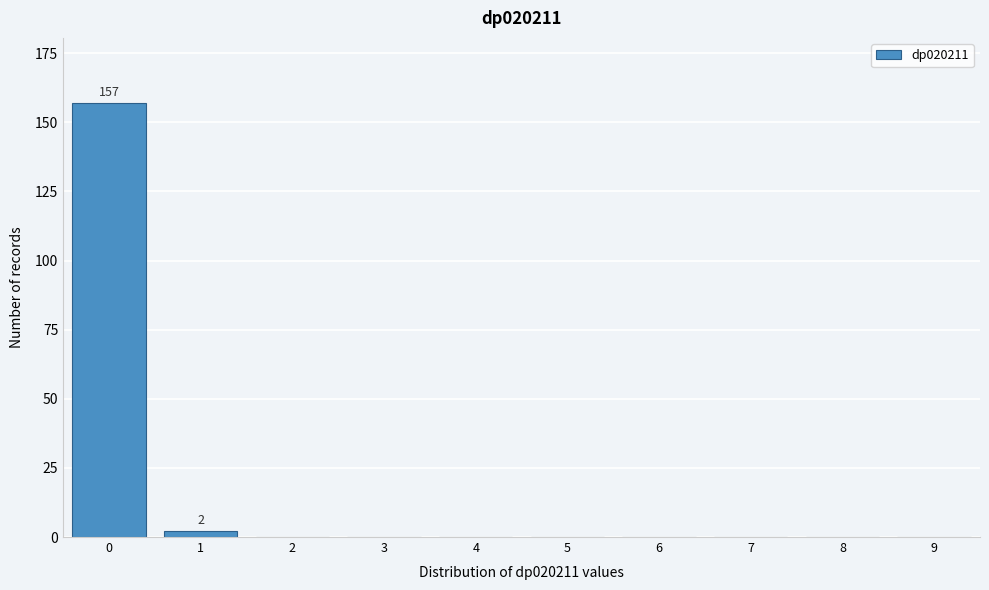

Reading left to right, transcribe all the data shown in this chart.

0=157	1=2	2=0	3=0	4=0	5=0	6=0	7=0	8=0	9=0